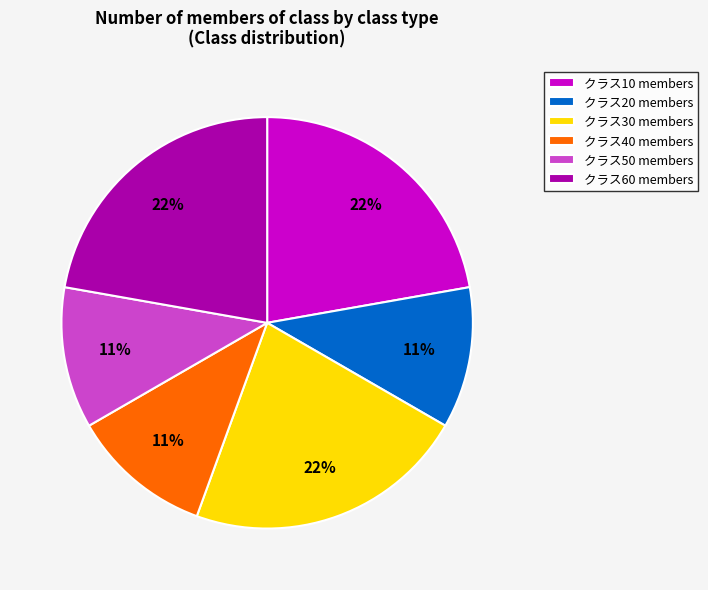

How many slices are in this pie chart?

6